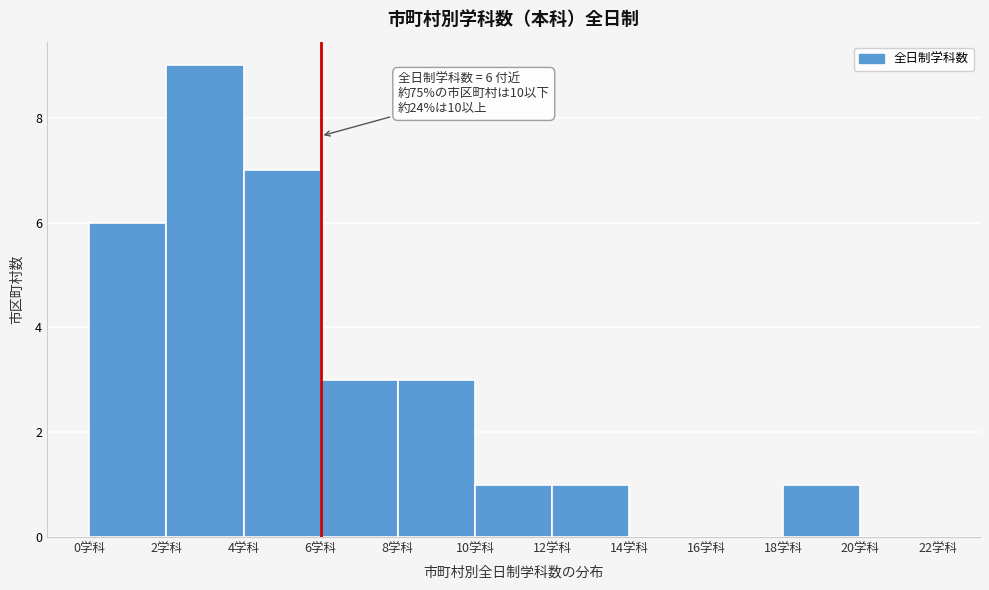

Which range on the x-axis has the tallest bar?

2 to 4